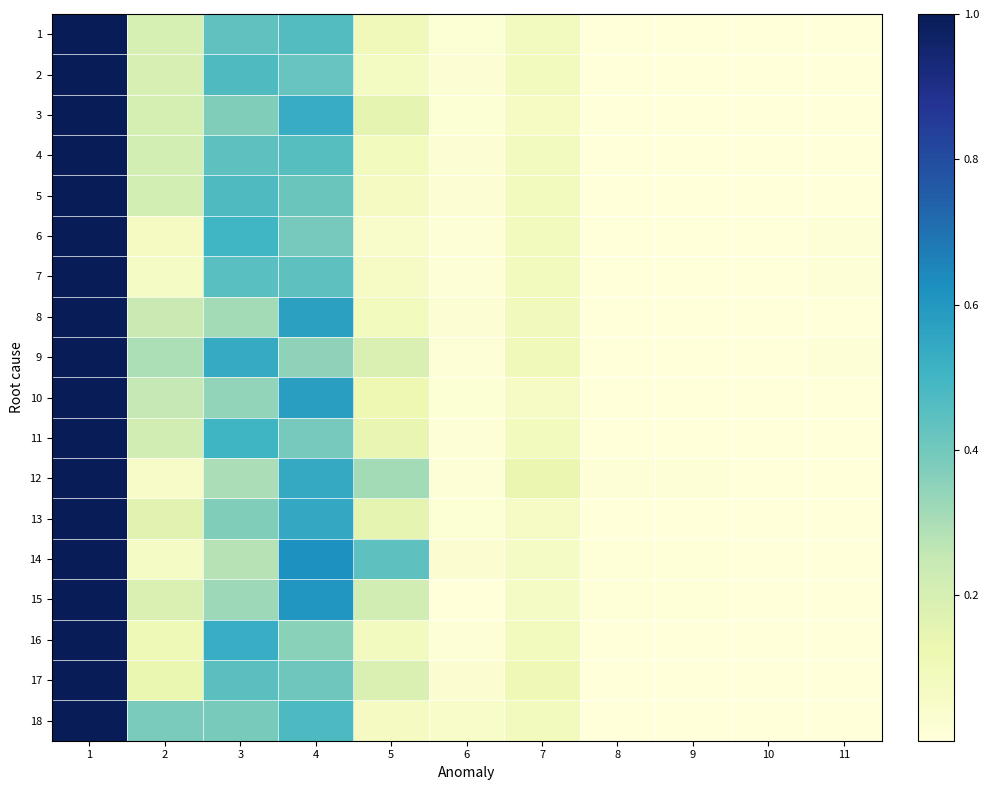

Reading left to right, list all the values displayed in this chart.

1: 1=1.0	2=0.2	3=0.4	4=0.5	5=0.1	6=0.0	7=0.1	8=0.0	9=0.0	10=0.0	11=0.0
2: 1=1.0	2=0.2	3=0.5	4=0.4	5=0.1	6=0.0	7=0.1	8=0.0	9=0.0	10=0.0	11=0.0
3: 1=1.0	2=0.2	3=0.4	4=0.5	5=0.1	6=0.0	7=0.1	8=0.0	9=0.0	10=0.0	11=0.0
4: 1=1.0	2=0.2	3=0.4	4=0.5	5=0.1	6=0.0	7=0.1	8=0.0	9=0.0	10=0.0	11=0.0
5: 1=1.0	2=0.2	3=0.5	4=0.4	5=0.1	6=0.0	7=0.1	8=0.0	9=0.0	10=0.0	11=0.0
6: 1=1.0	2=0.1	3=0.5	4=0.4	5=0.0	6=0.0	7=0.1	8=0.0	9=0.0	10=0.0	11=0.0
7: 1=1.0	2=0.1	3=0.5	4=0.4	5=0.1	6=0.0	7=0.1	8=0.0	9=0.0	10=0.0	11=0.0
8: 1=1.0	2=0.2	3=0.3	4=0.6	5=0.1	6=0.0	7=0.1	8=0.0	9=0.0	10=0.0	11=0.0
9: 1=1.0	2=0.3	3=0.5	4=0.3	5=0.2	6=0.0	7=0.1	8=0.0	9=0.0	10=0.0	11=0.0
10: 1=1.0	2=0.3	3=0.3	4=0.6	5=0.1	6=0.0	7=0.1	8=0.0	9=0.0	10=0.0	11=0.0
11: 1=1.0	2=0.2	3=0.5	4=0.4	5=0.1	6=0.0	7=0.1	8=0.0	9=0.0	10=0.0	11=0.0
12: 1=1.0	2=0.1	3=0.3	4=0.5	5=0.3	6=0.0	7=0.1	8=0.0	9=0.0	10=0.0	11=0.0
13: 1=1.0	2=0.2	3=0.4	4=0.5	5=0.2	6=0.0	7=0.1	8=0.0	9=0.0	10=0.0	11=0.0
14: 1=1.0	2=0.1	3=0.3	4=0.6	5=0.4	6=0.0	7=0.1	8=0.0	9=0.0	10=0.0	11=0.0
15: 1=1.0	2=0.2	3=0.3	4=0.6	5=0.2	6=0.0	7=0.1	8=0.0	9=0.0	10=0.0	11=0.0
16: 1=1.0	2=0.1	3=0.5	4=0.4	5=0.1	6=0.0	7=0.1	8=0.0	9=0.0	10=0.0	11=0.0
17: 1=1.0	2=0.1	3=0.4	4=0.4	5=0.2	6=0.0	7=0.1	8=0.0	9=0.0	10=0.0	11=0.0
18: 1=1.0	2=0.4	3=0.4	4=0.5	5=0.1	6=0.0	7=0.1	8=0.0	9=0.0	10=0.0	11=0.0